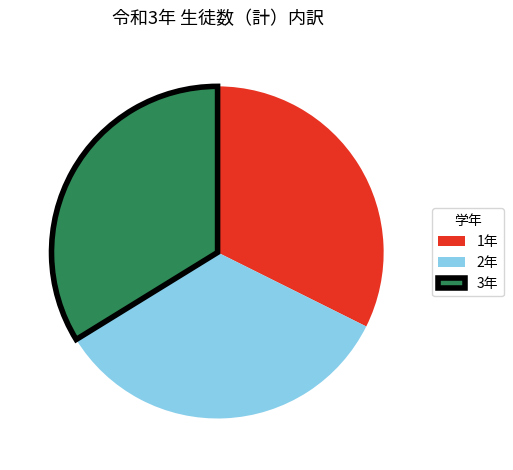

True or false: 3年 accounts for 44% of the total.

False